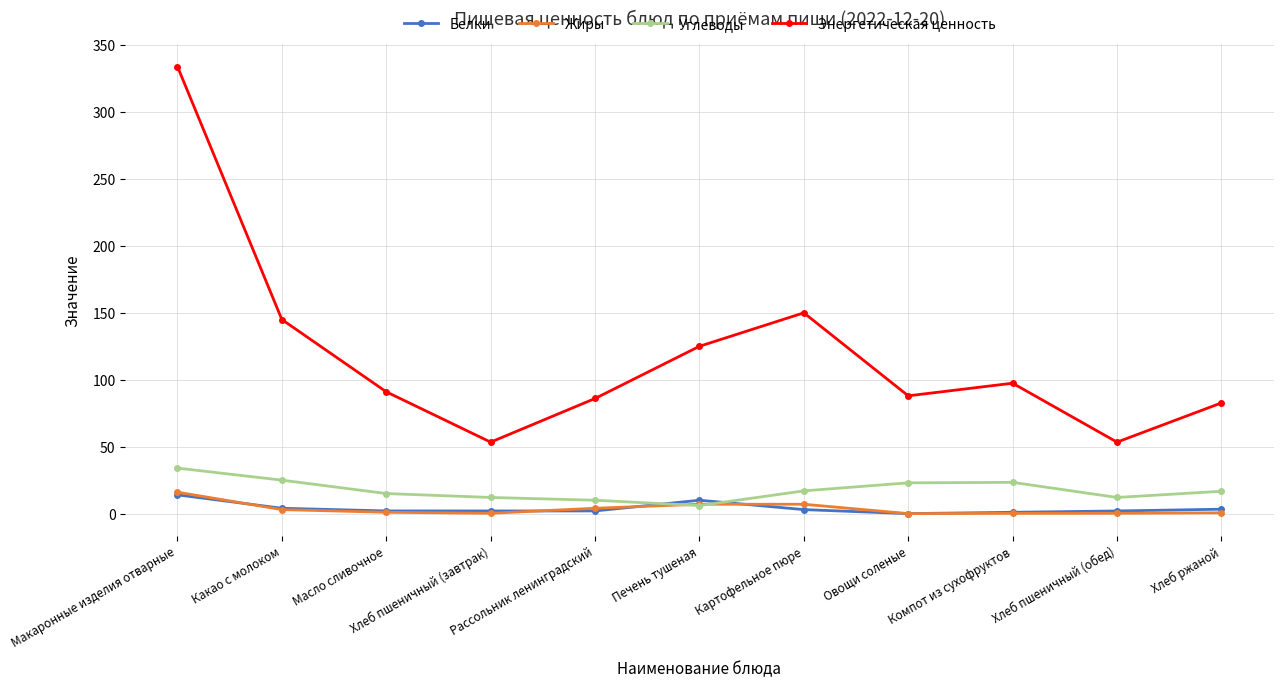

What is the average value of the Энергетическая ценность series?

118.7